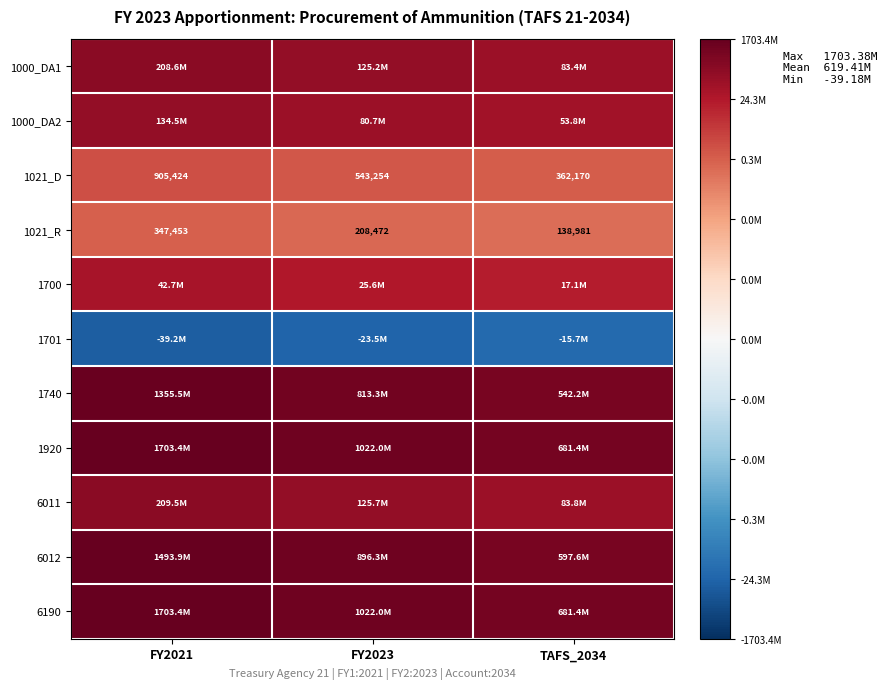

Is the value of 1021_R at TAFS_2034 greater than the value of 1021_D at FY2021?

No